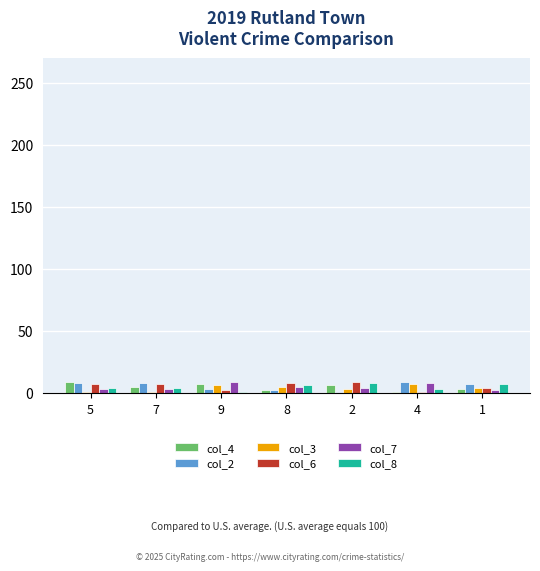

Is it true that col_2 equals 2 at 8?

True